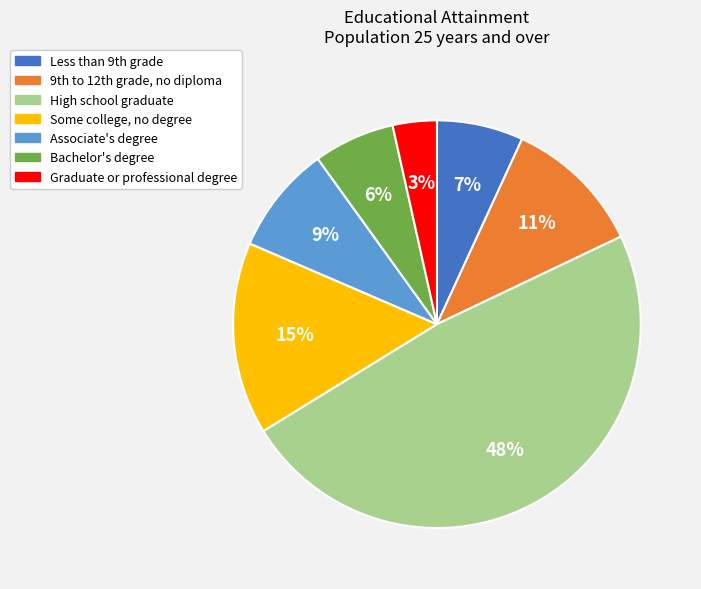

How many slices are in this pie chart?

7